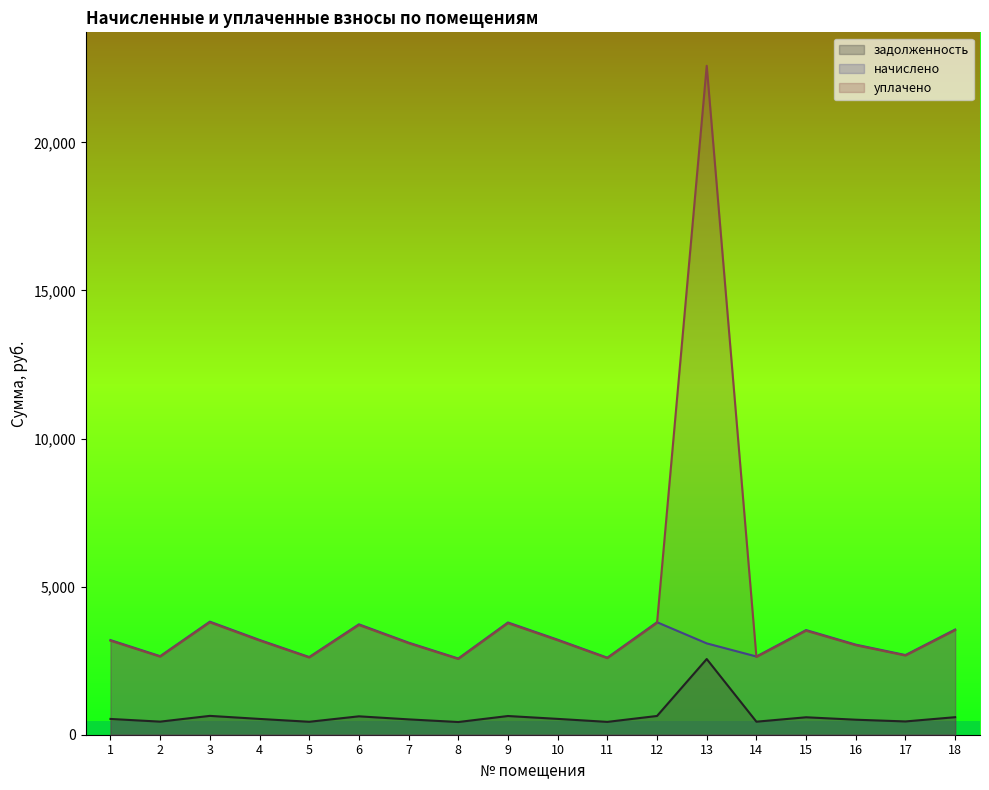

What is the lowest value of the уплачено series?

2556.9